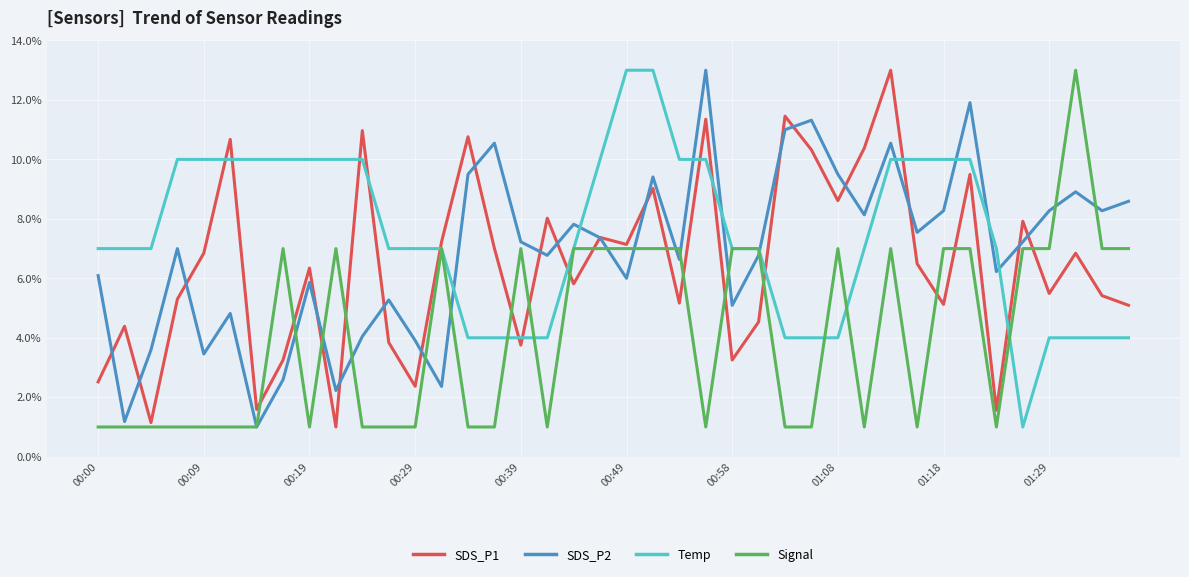

What is the smallest value displayed?

1.0